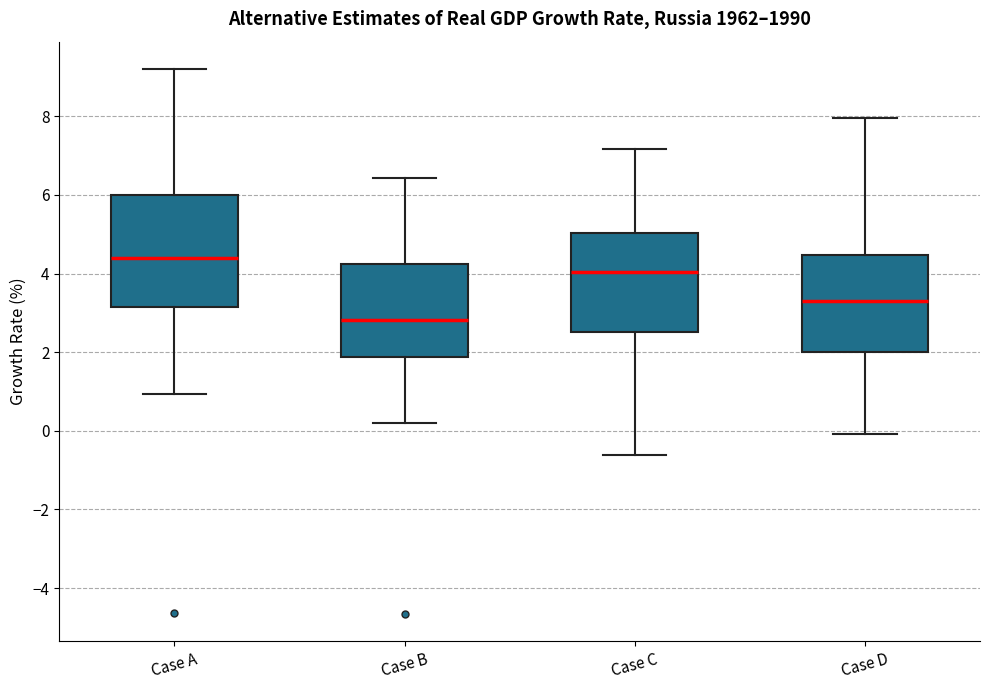

Reading left to right, transcribe this box plot: for each box, give where its median line is, the range the box spans, and where its two whiskers end, as read against the y-axis. The values are not printed on the chart, so give them approximately, as read against the axis.

Case A: median 4.4, box 3.2 to 6.0, whiskers 1.0 to 9.2
Case B: median 2.8, box 1.8 to 4.2, whiskers 0.2 to 6.4
Case C: median 4.0, box 2.6 to 5.0, whiskers -0.6 to 7.2
Case D: median 3.4, box 2.0 to 4.4, whiskers 0.0 to 8.0